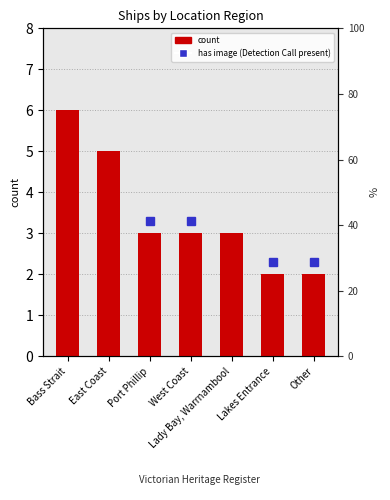

The value at West Coast is 1. True or false?

False